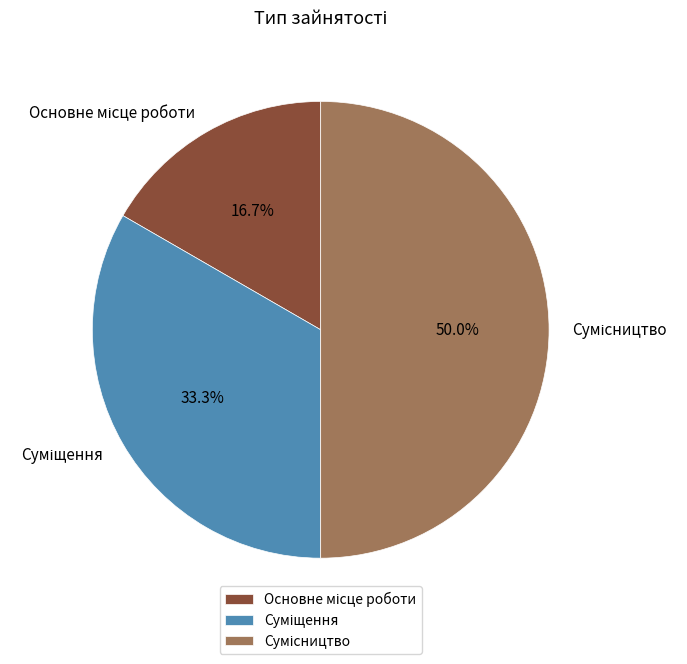

How many segments does this pie chart have?

3